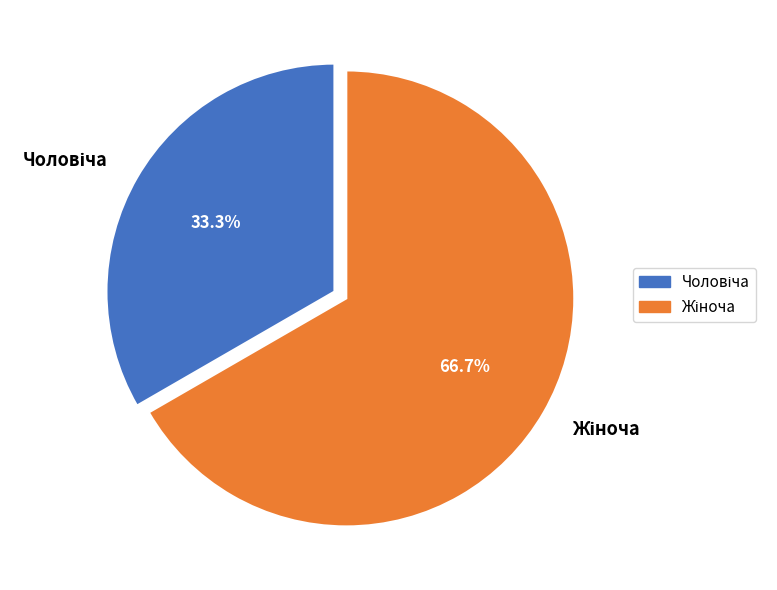

Does any single category account for the majority?

Yes